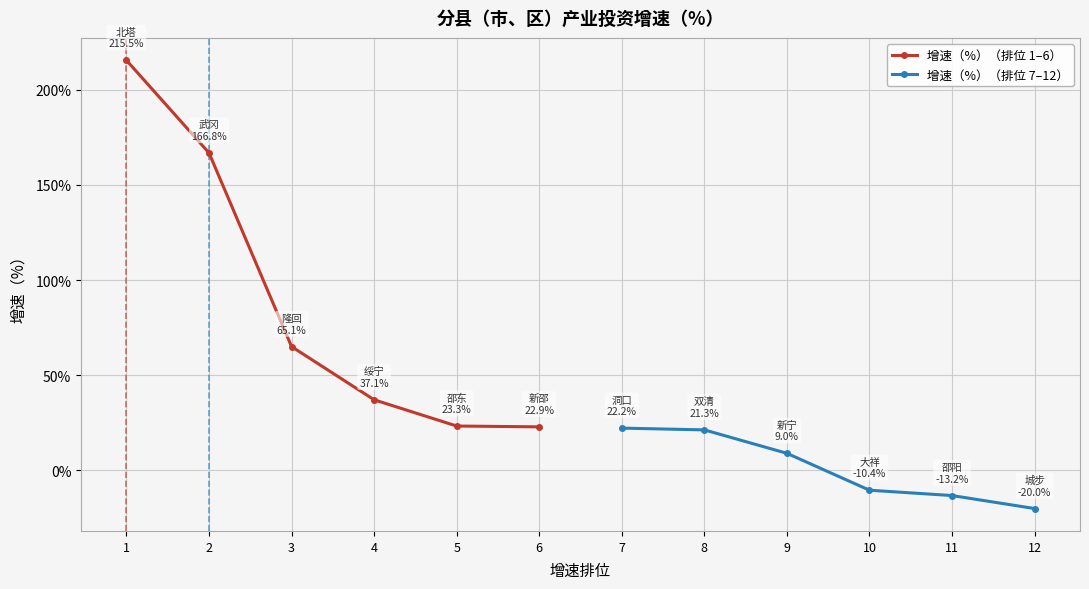

At which label is 增速（%）（排位 1–6） closest to 119?

2